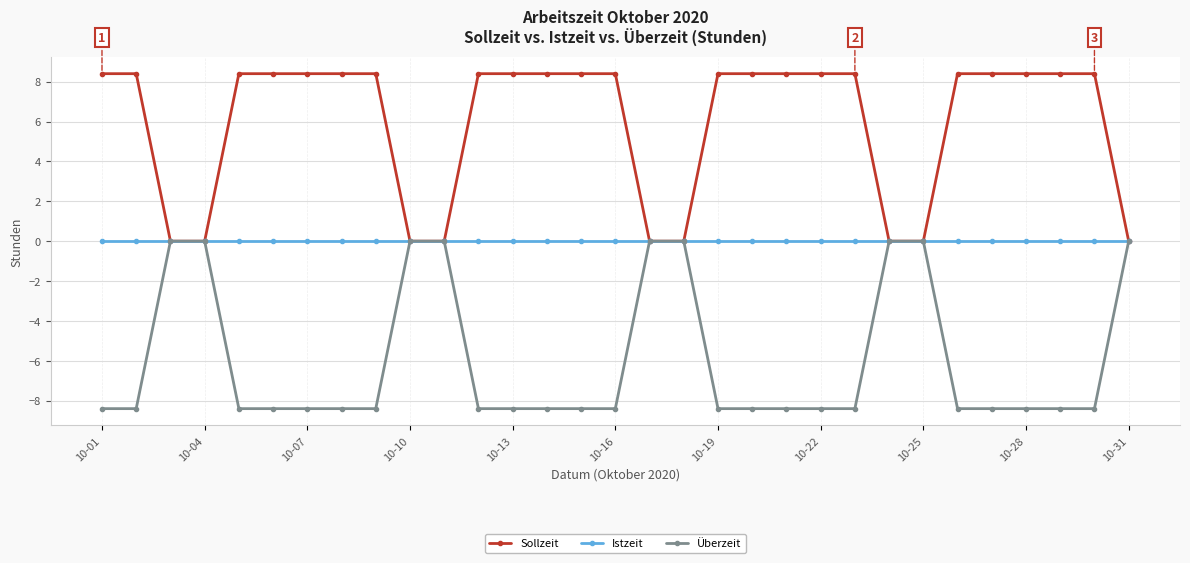

What is the average value of the Sollzeit series?

6.0